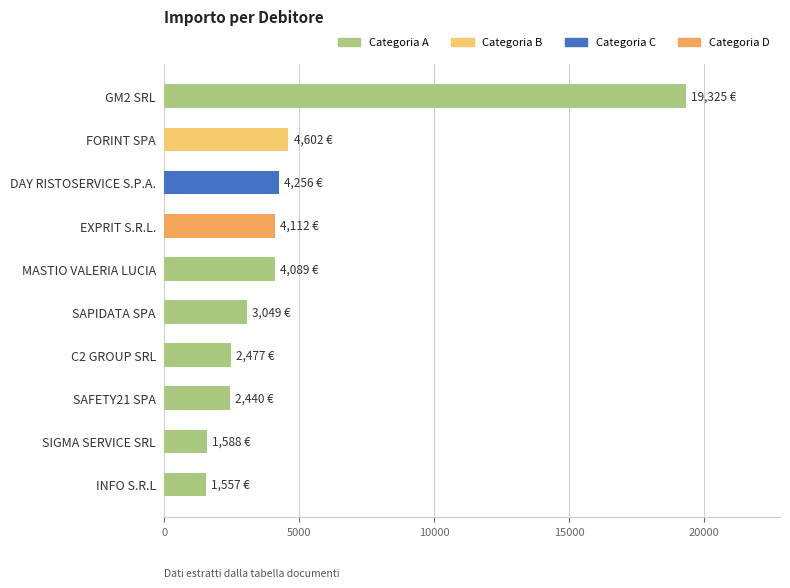

How many categories are shown in the chart?

10